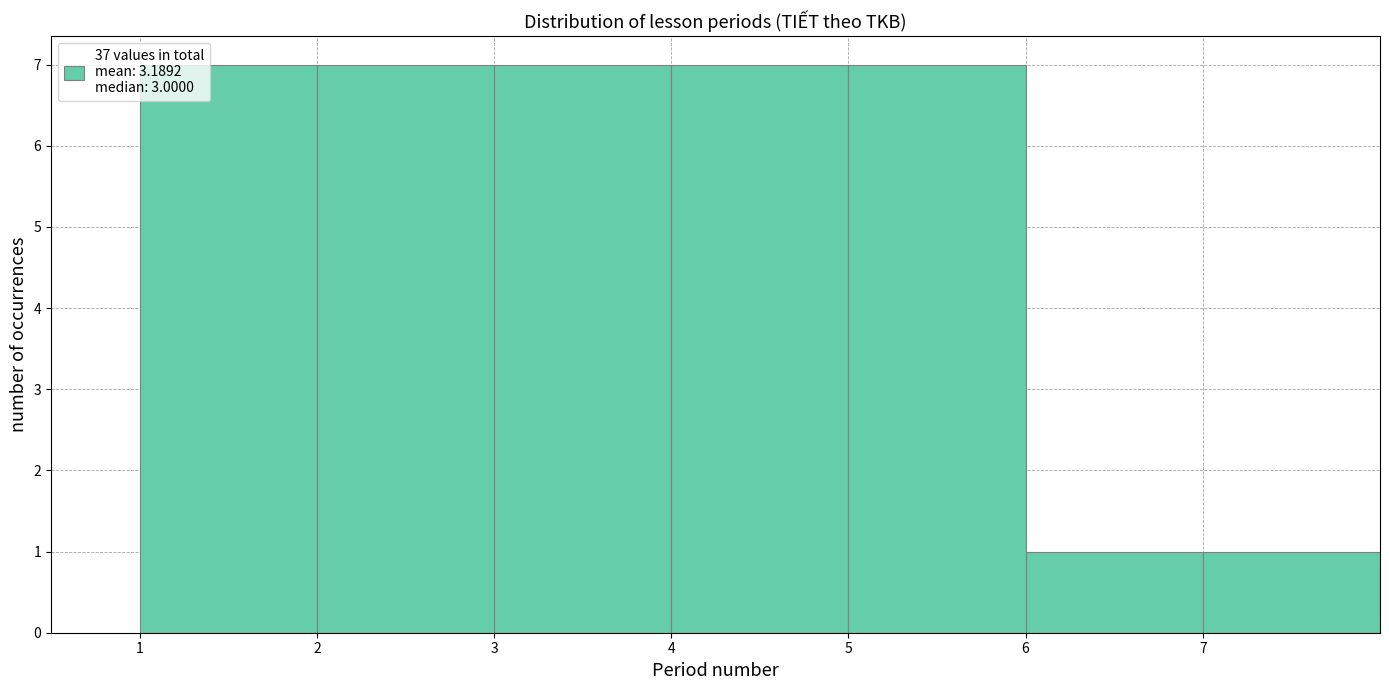

How tall is the bar that spans 4 to 5 on the x-axis? The values are not printed on the chart, so give them approximately, as read against the axis.

7